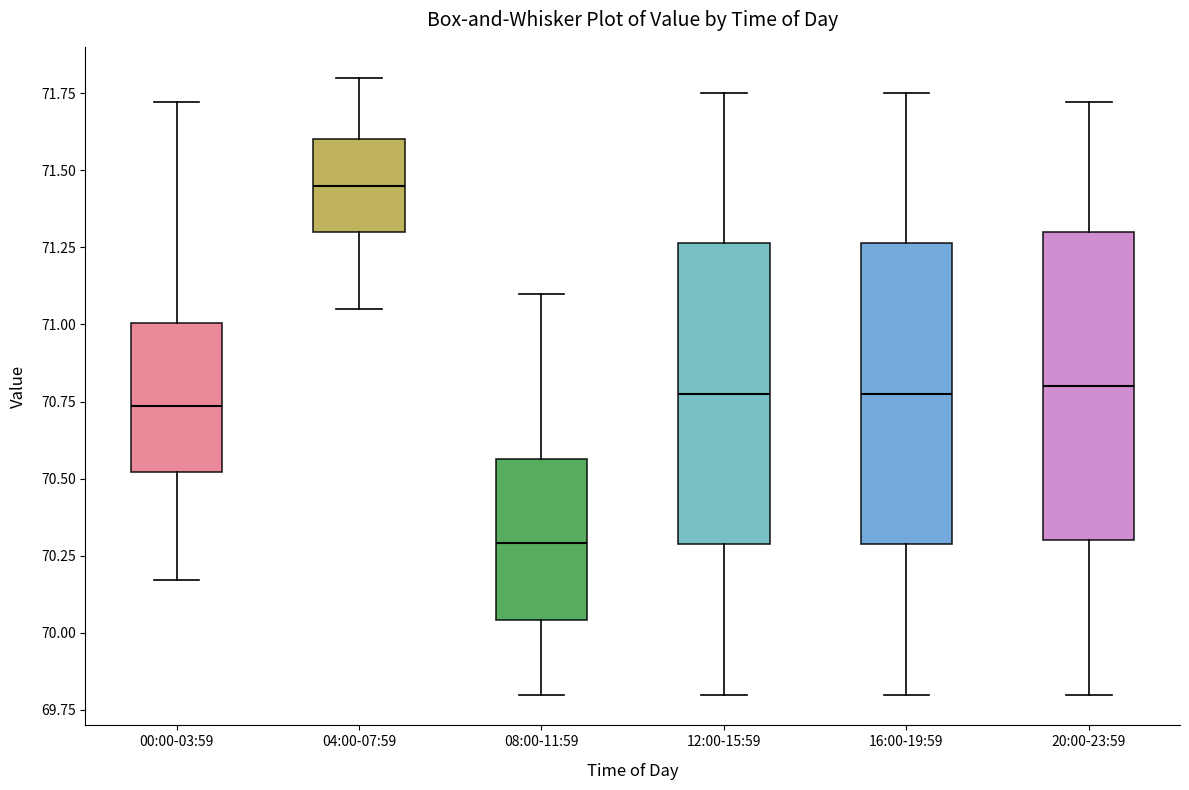

Reading left to right, transcribe this box plot: for each box, give where its median line is, the range the box spans, and where its two whiskers end, as read against the y-axis. The values are not printed on the chart, so give them approximately, as read against the axis.

00:00-03:59: median 70.75, box 70.50 to 71.00, whiskers 70.15 to 71.70
04:00-07:59: median 71.45, box 71.30 to 71.60, whiskers 71.05 to 71.80
08:00-11:59: median 70.30, box 70.05 to 70.55, whiskers 69.80 to 71.10
12:00-15:59: median 70.80, box 70.30 to 71.25, whiskers 69.80 to 71.75
16:00-19:59: median 70.80, box 70.30 to 71.25, whiskers 69.80 to 71.75
20:00-23:59: median 70.80, box 70.30 to 71.30, whiskers 69.80 to 71.70